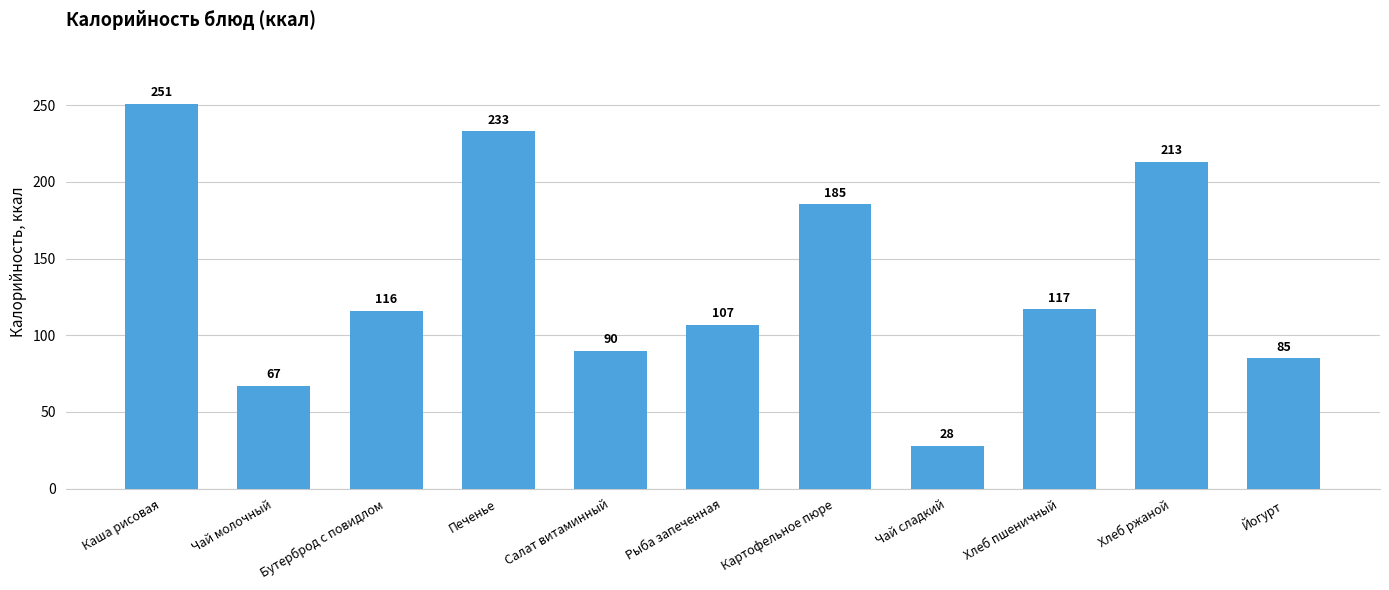

Which category has the highest value across all series?

Каша рисовая